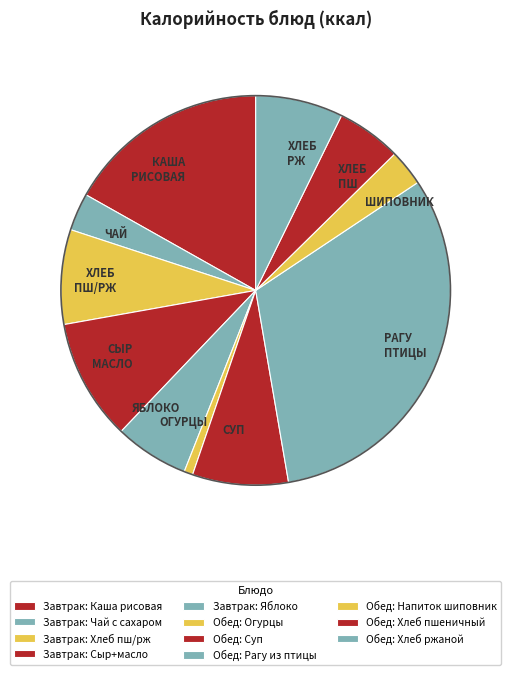

Do ХЛЕБ ПШ and СУП together represent more than half of the pie?

No